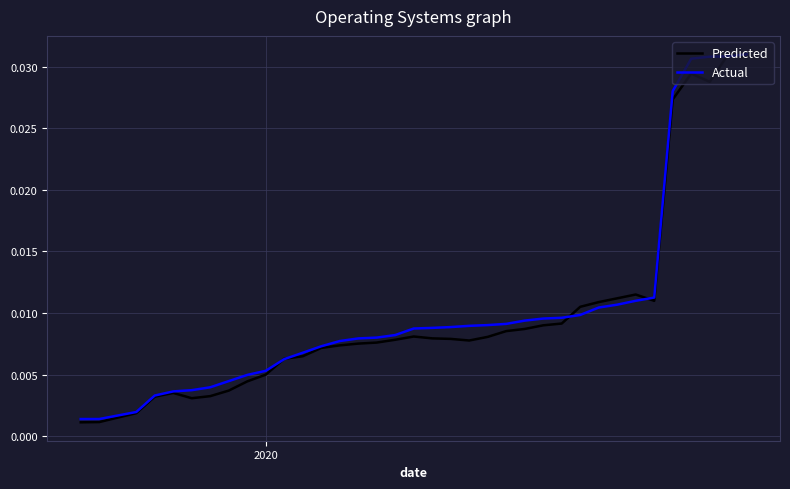

List the series in order of their overall mean, lowest first.

Predicted, Actual